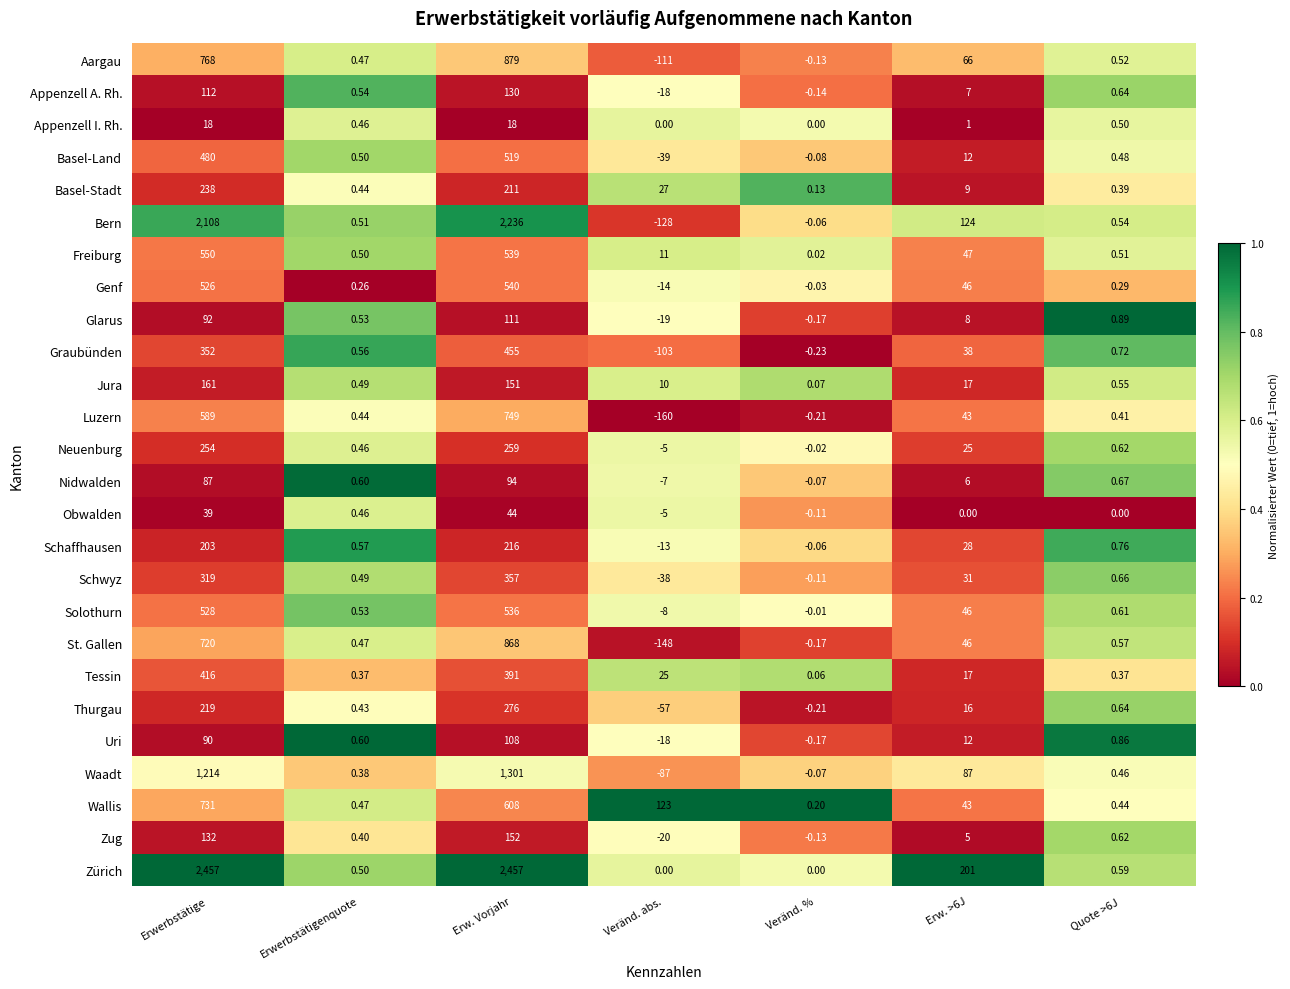

Between Veränd. abs. and Veränd. %, which series saw the biggest shift?

Luzern